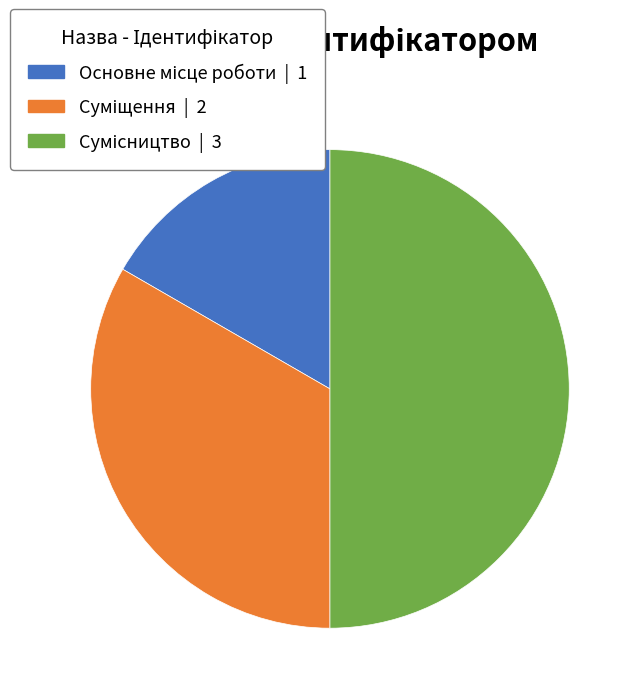

How many slices are in this pie chart?

3